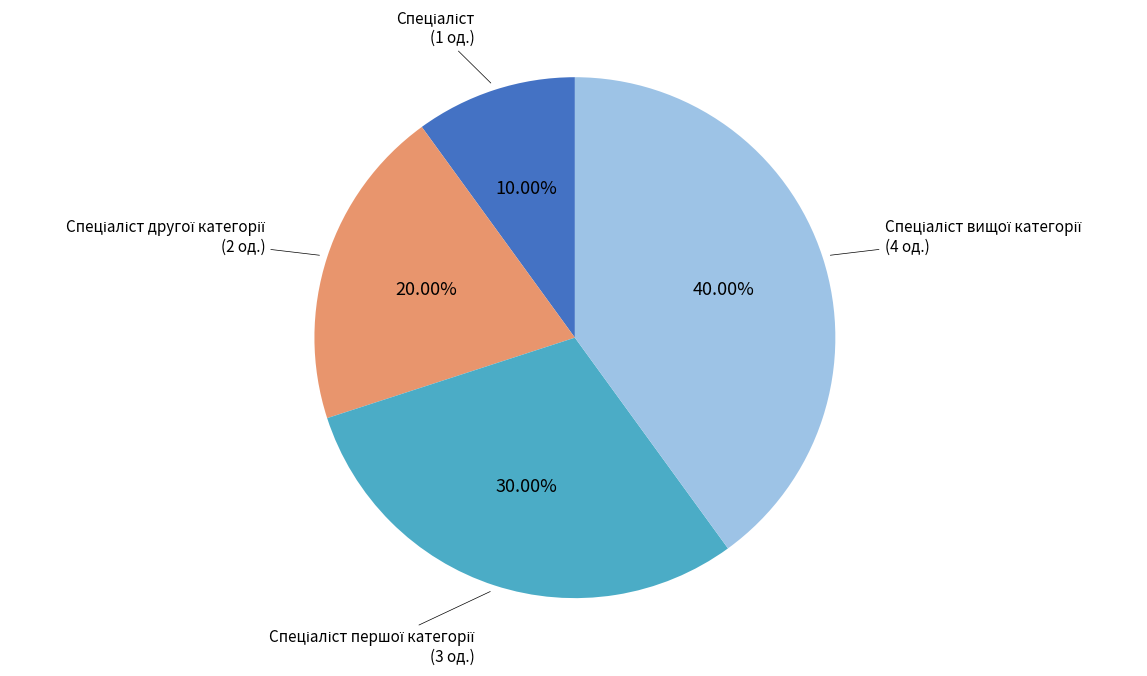

Is there a majority slice in this chart?

No